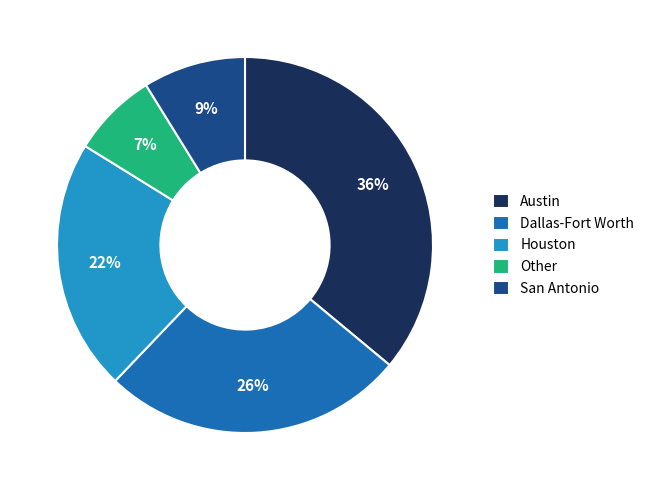

Count the number of slices in the pie.

5